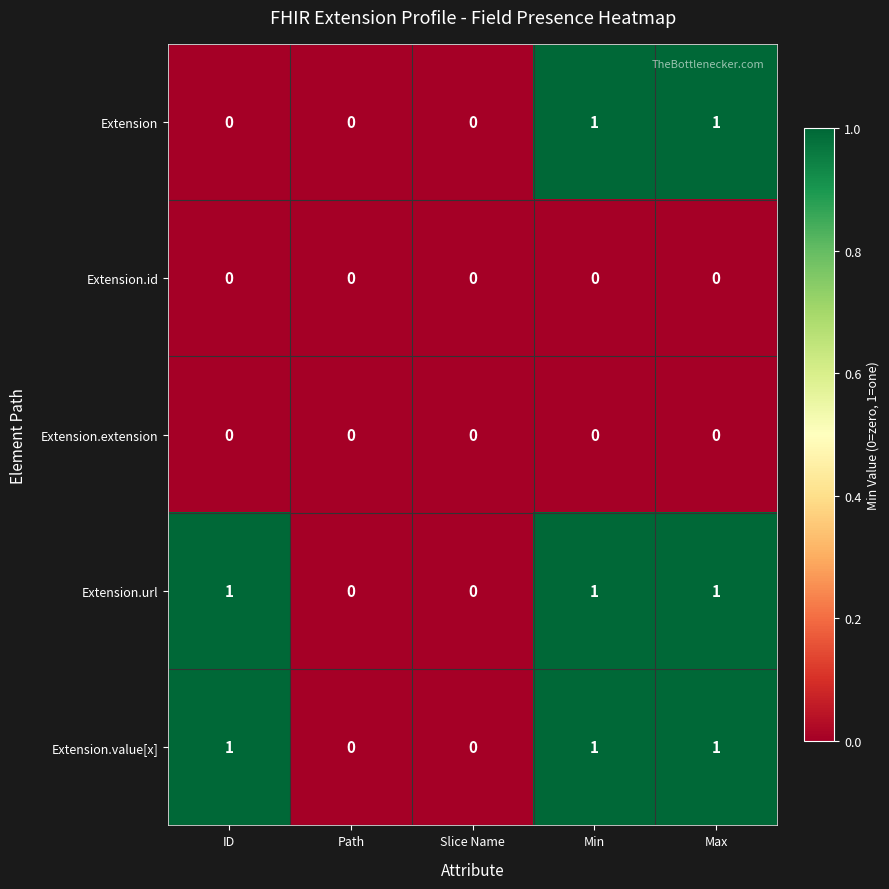

How many Extension.url values are between 0 and 1?

5